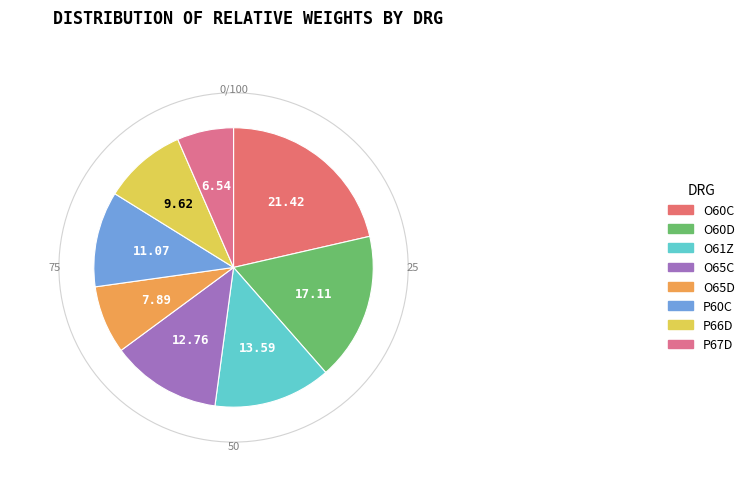

Count the number of slices in the pie.

8